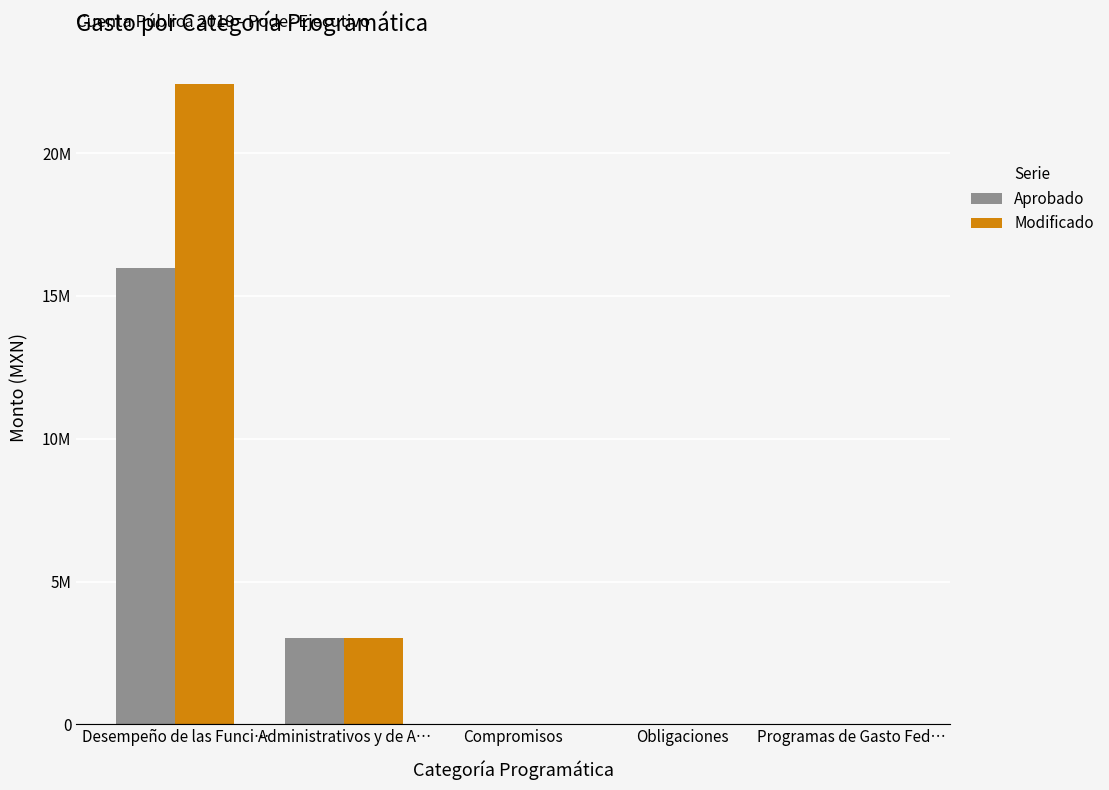

What are all the series names shown in the legend?

Aprobado, Modificado